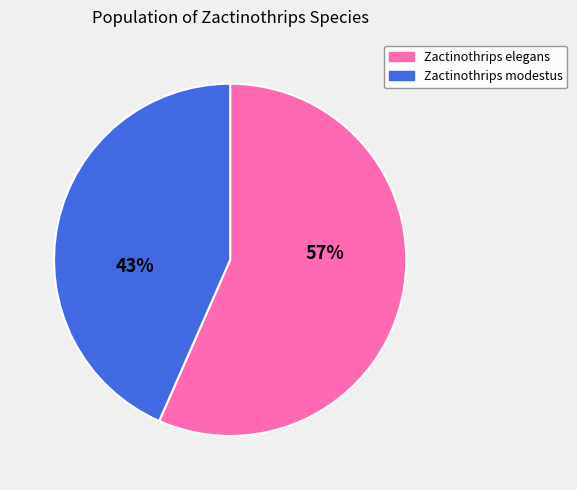

Which has a higher value, Zactinothrips elegans or Zactinothrips modestus?

Zactinothrips elegans